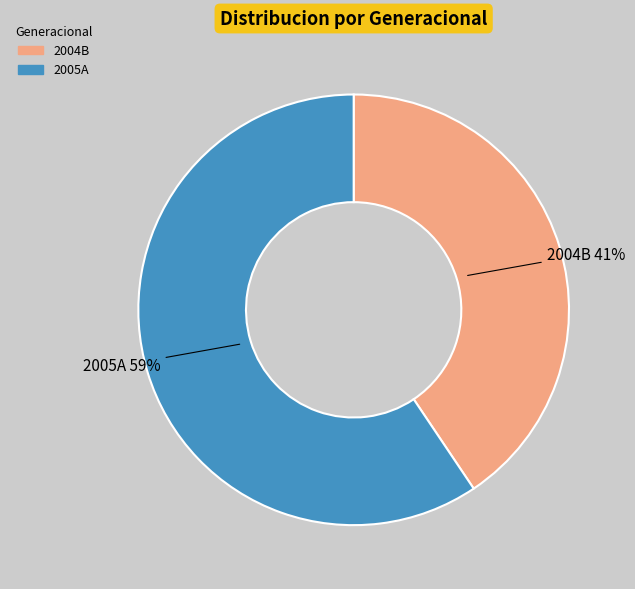

Is the sum of 2004B and 2005A greater than half?

Yes